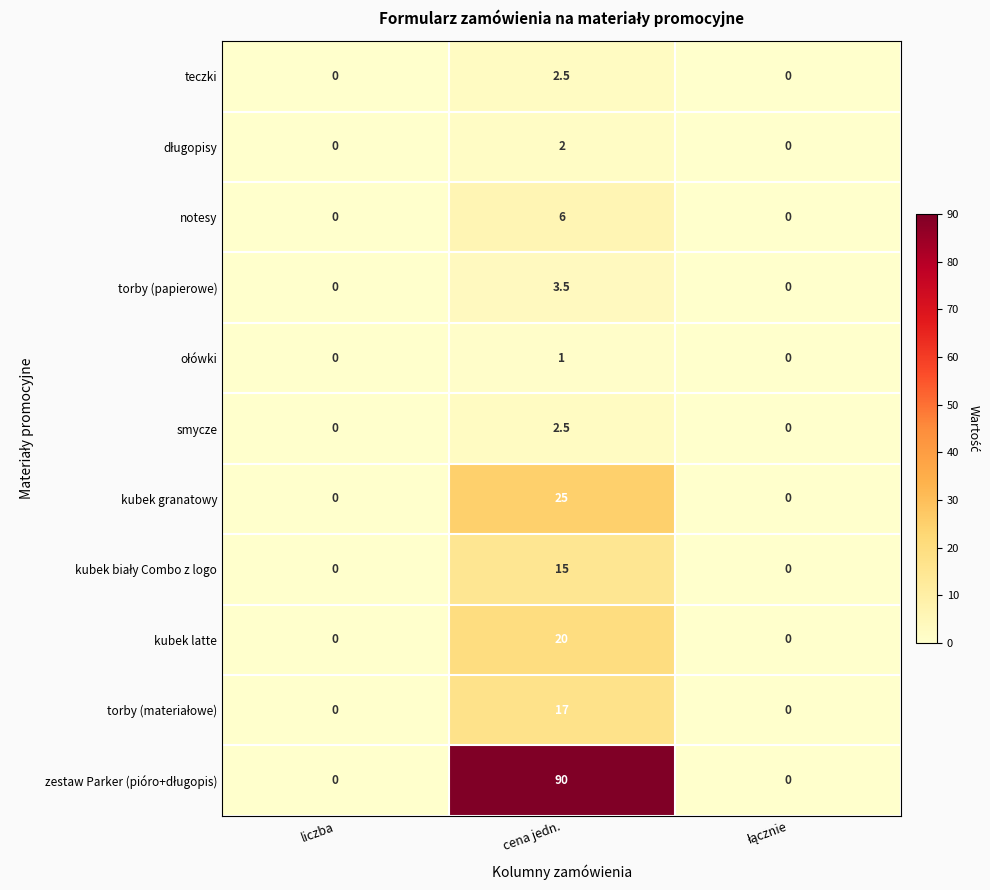

How many positive values does the notesy series have?

1